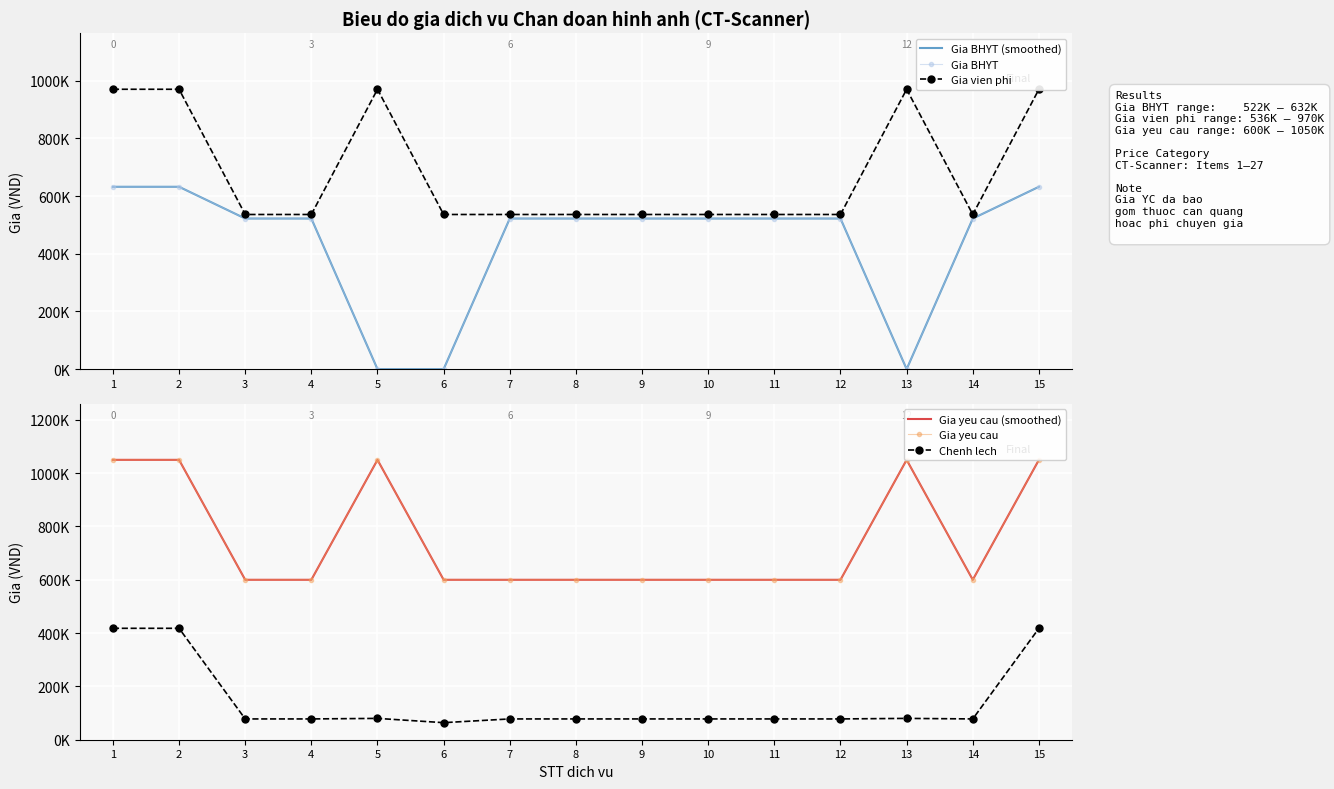

How many lines are shown in the chart?

6